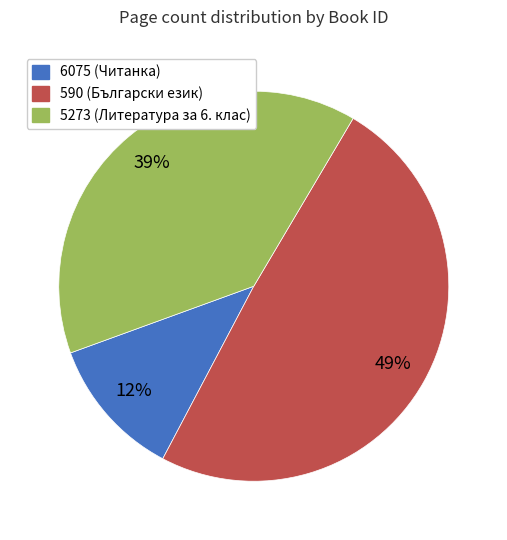

True or false: 5273 accounts for 39% of the total.

True